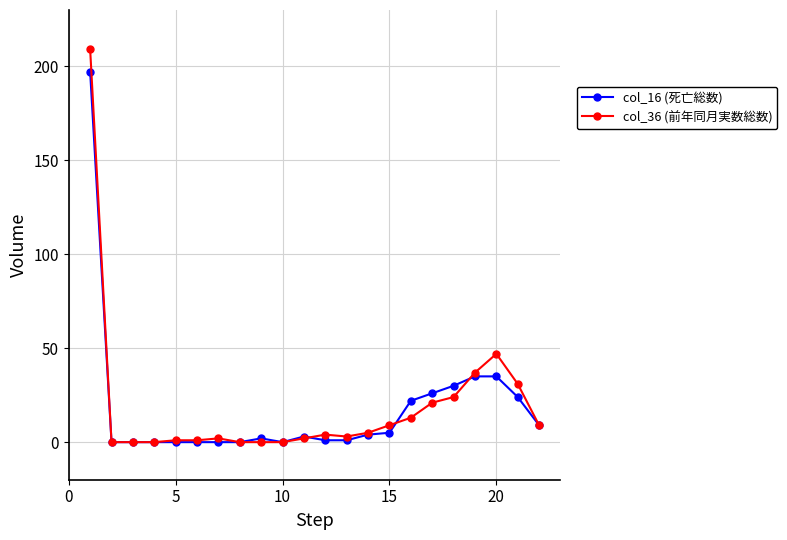

True or false: col_36 (前年同月実数総数) has more than 0 points higher than both neighbors.

True